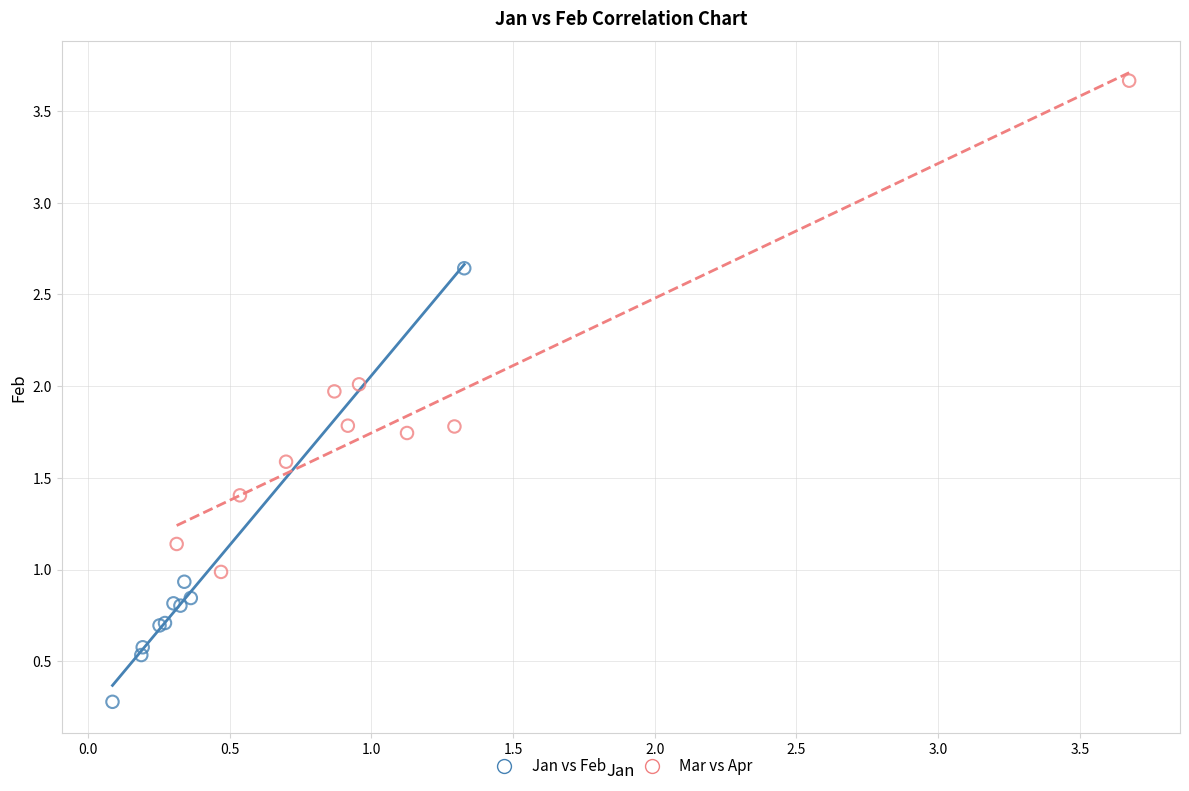

What are all the series names shown in the legend?

Jan vs Feb, Mar vs Apr